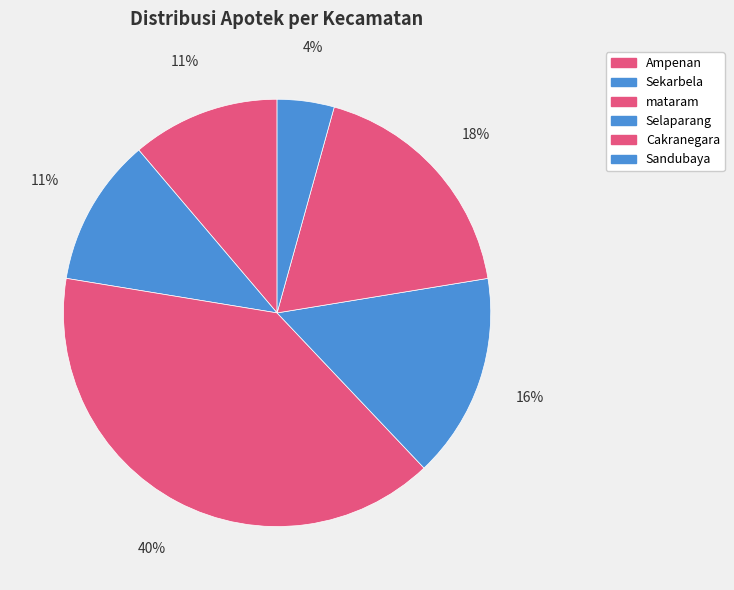

What is the smallest slice in the pie chart?

Sandubaya